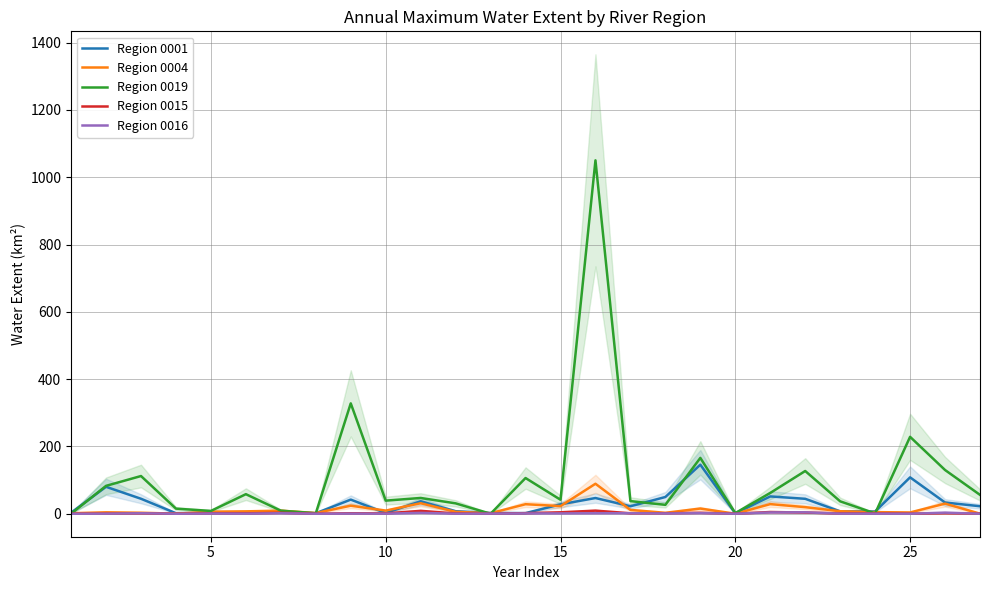

How many interior local peaks does the Region 0019 series have?

9